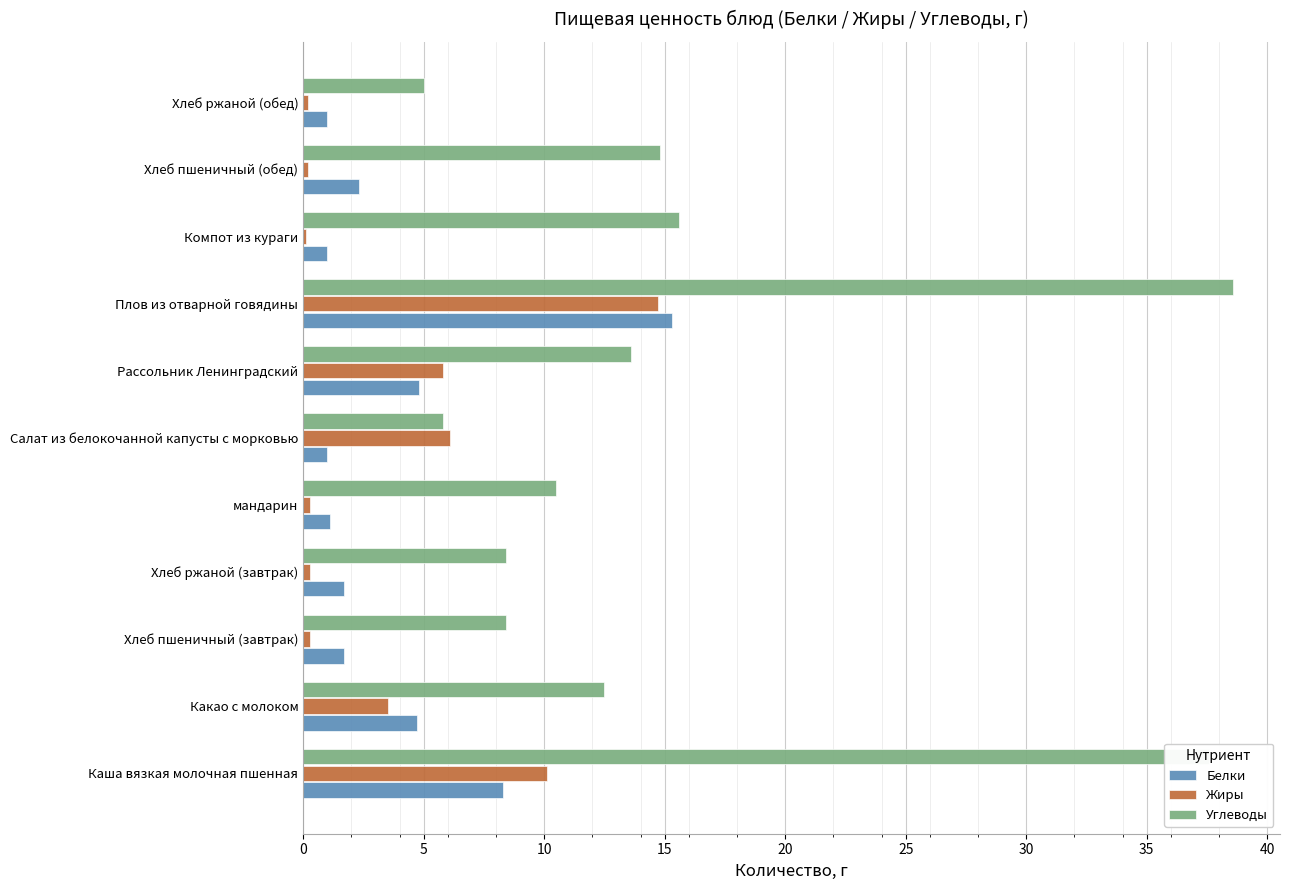

Which series changed the most between Каша вязкая молочная пшенная and Салат из белокочанной капусты с морковью?

Углеводы